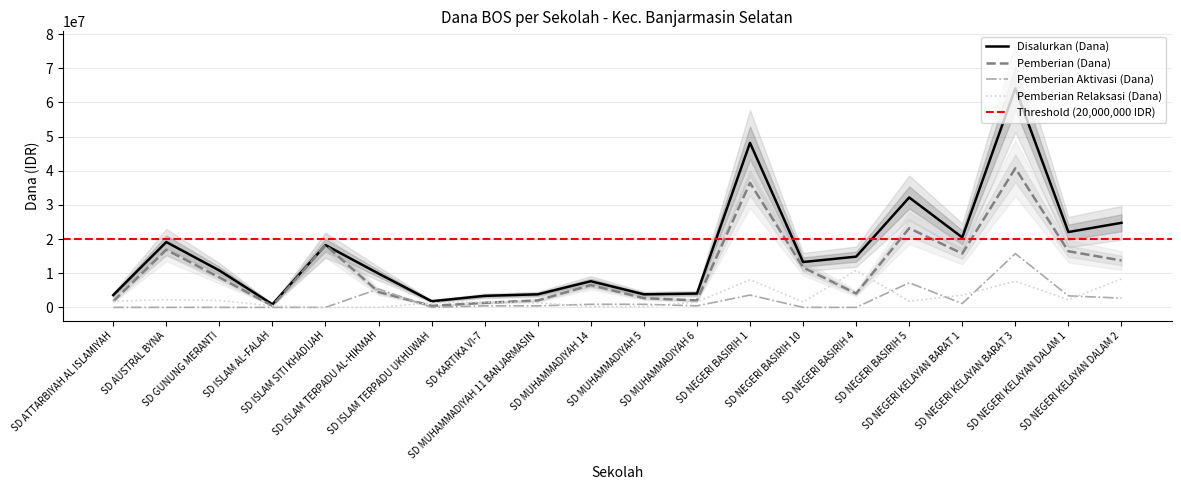

True or false: Disalurkan (Dana) and Pemberian Aktivasi (Dana) cross at least once.

False